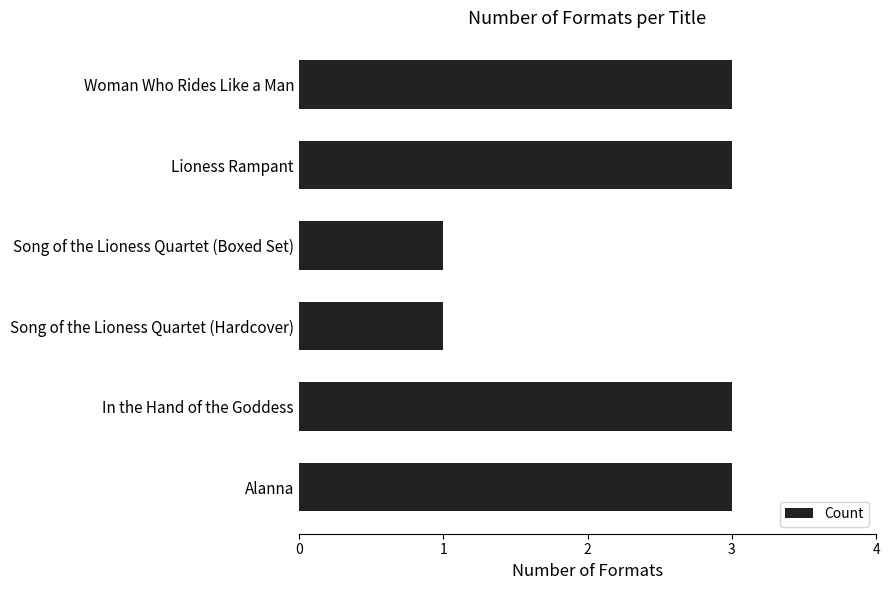

Is it true that the value at Woman Who Rides Like a Man is 3?

True